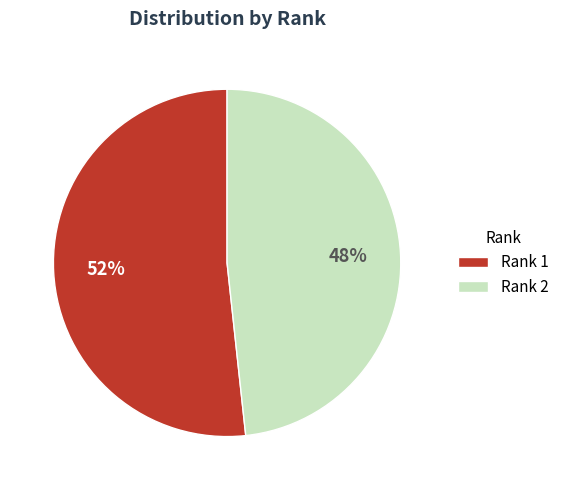

Count the number of slices in the pie.

2